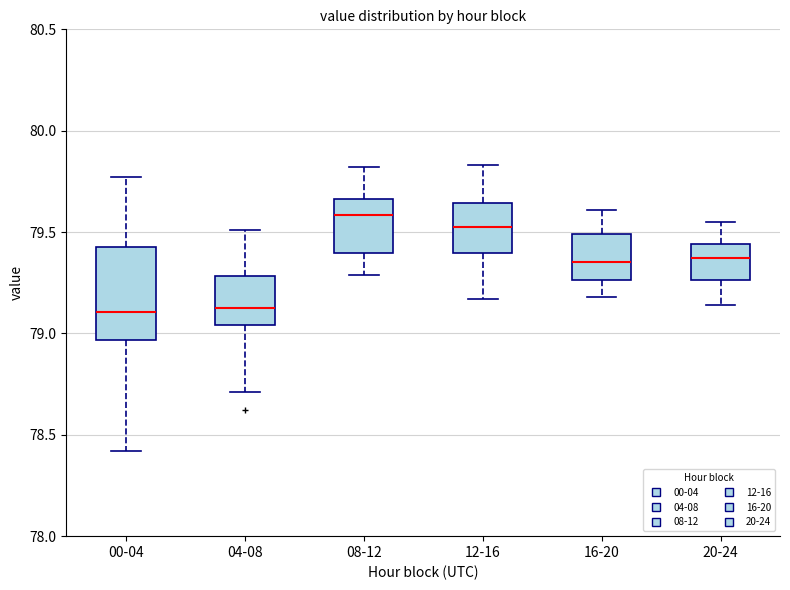

Reading left to right, read every box against the y-axis: the position of its median line, the range the box covers, and the ends of its whiskers. The values are not printed on the chart, so give them approximately, as read against the axis.

00-04: median 79.10, box 78.95 to 79.45, whiskers 78.40 to 79.75
04-08: median 79.15, box 79.05 to 79.30, whiskers 78.70 to 79.50
08-12: median 79.60, box 79.40 to 79.65, whiskers 79.30 to 79.80
12-16: median 79.55, box 79.40 to 79.65, whiskers 79.15 to 79.85
16-20: median 79.35, box 79.25 to 79.50, whiskers 79.20 to 79.60
20-24: median 79.35, box 79.25 to 79.45, whiskers 79.15 to 79.55